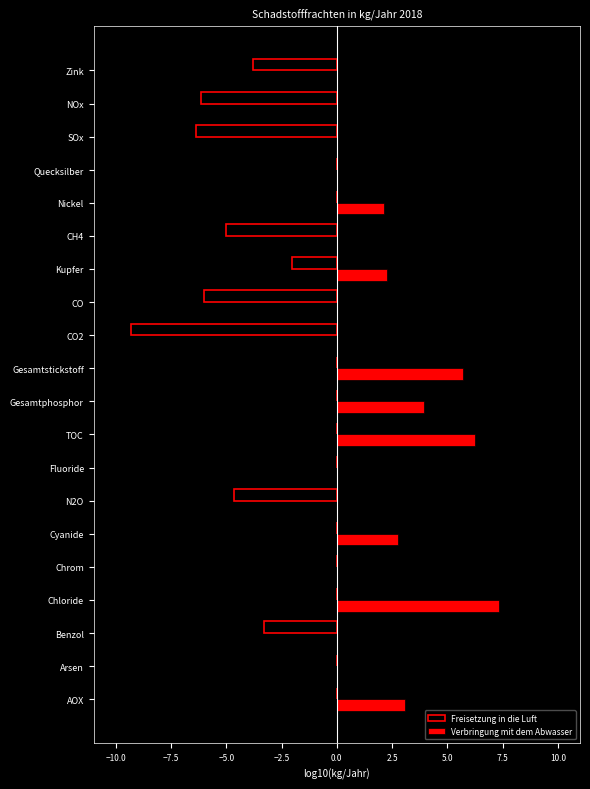

What is the sum of all Verbringung mit dem Abwasser values?

33.5